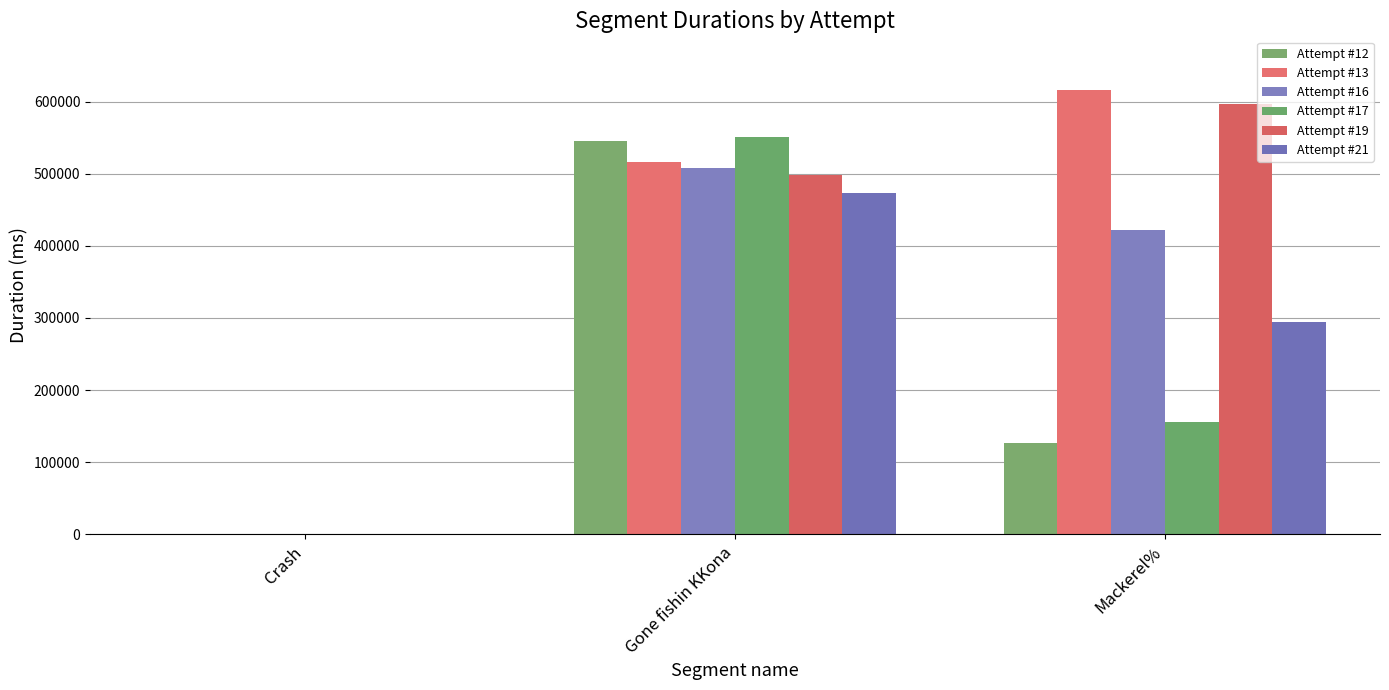

What are all the series names shown in the legend?

Attempt #12, Attempt #13, Attempt #16, Attempt #17, Attempt #19, Attempt #21